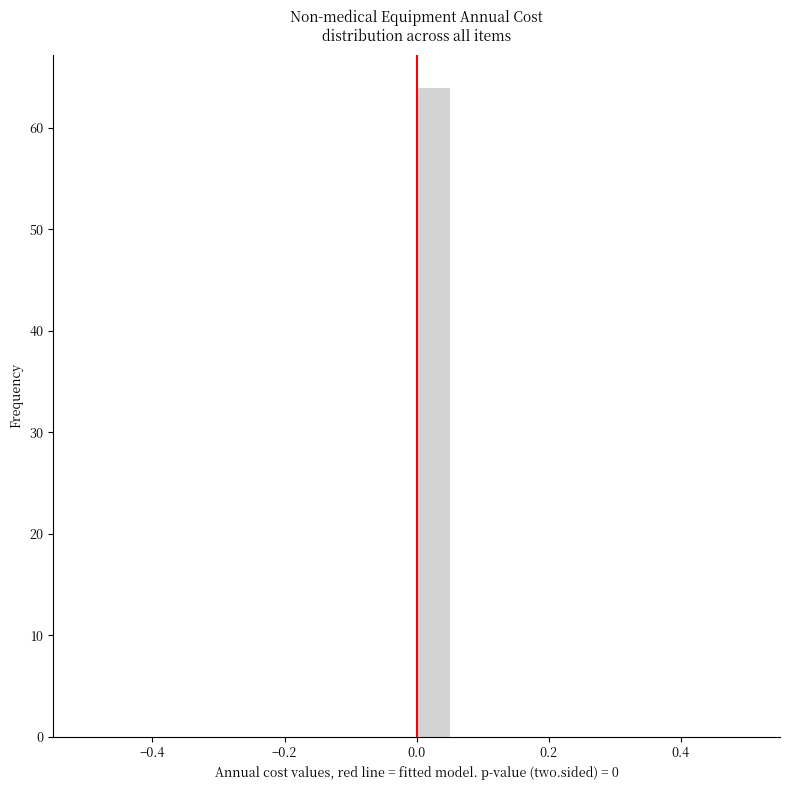

Around what value on the x-axis is the tallest bar? Give the approximate position of its centre, as read against the axis.

0.02